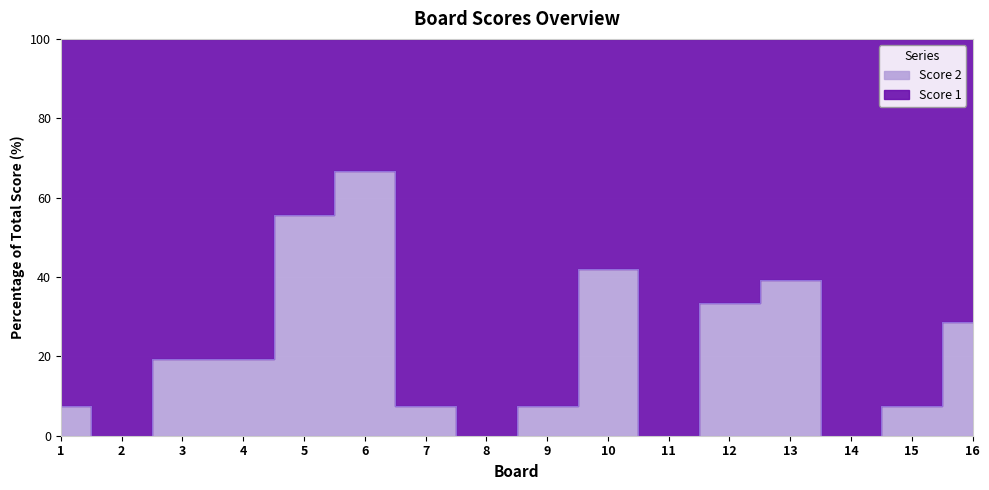

Approximately how many times larger is the value at 9 compared to 1?

1.0